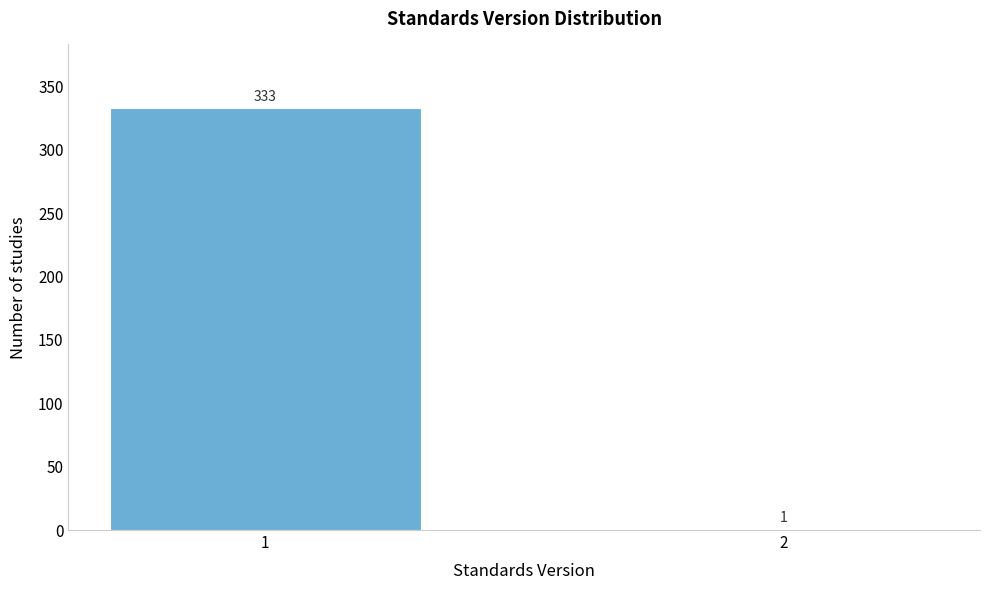

Reading left to right, what are all the values shown in this chart?

1=333	2=1